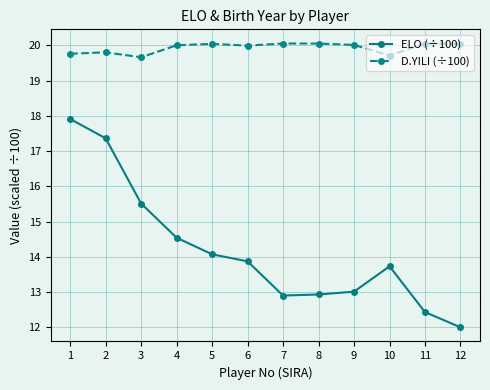

Does the chart display data point markers on the line(s)?

Yes